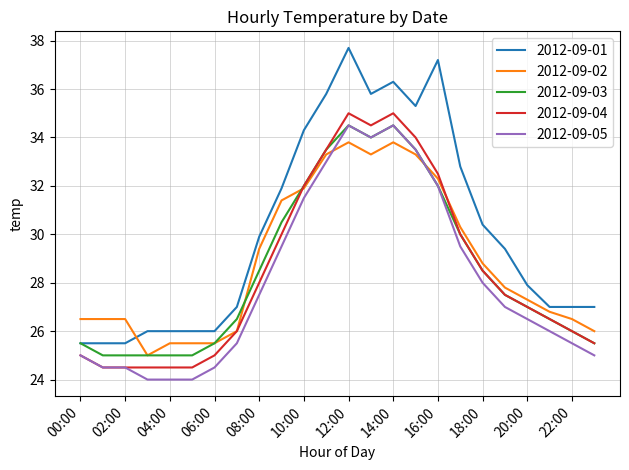

Which series has the largest total across all categories?

2012-09-01